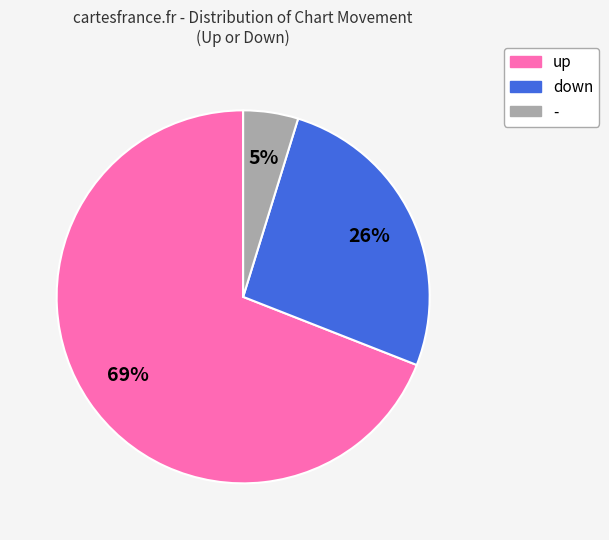

To the nearest percent, what is the difference between the largest and smallest slice percentages?

64%